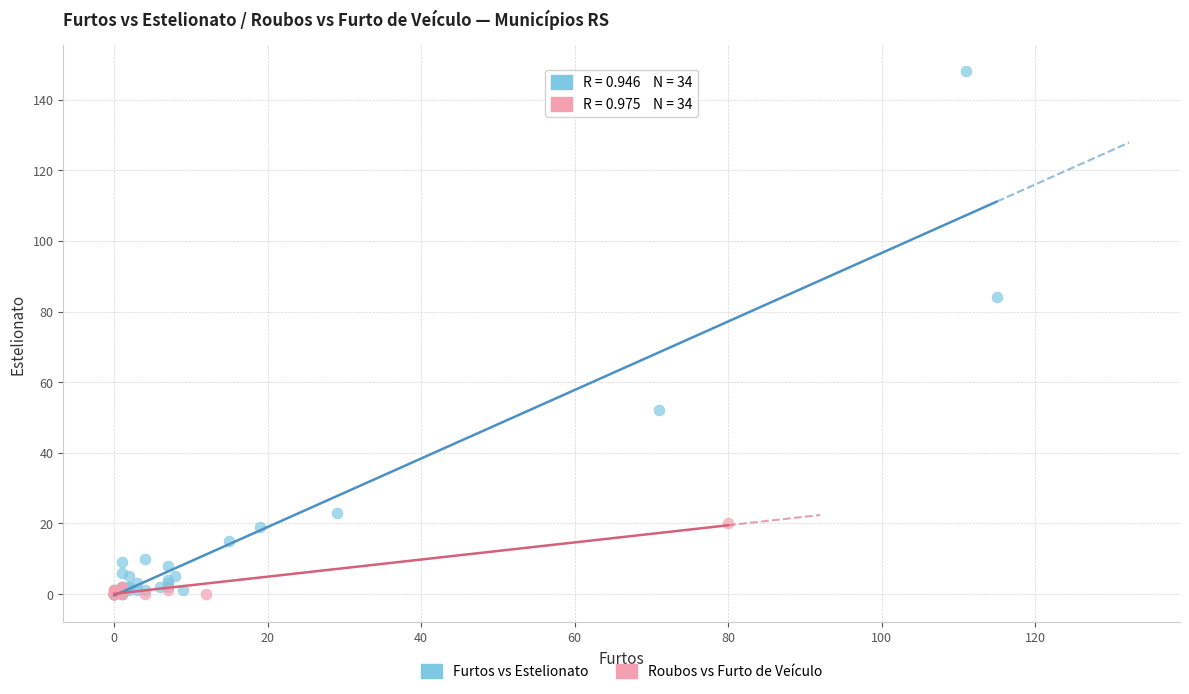

Which series has the largest Y range (max minus min)?

Furtos vs Estelionato